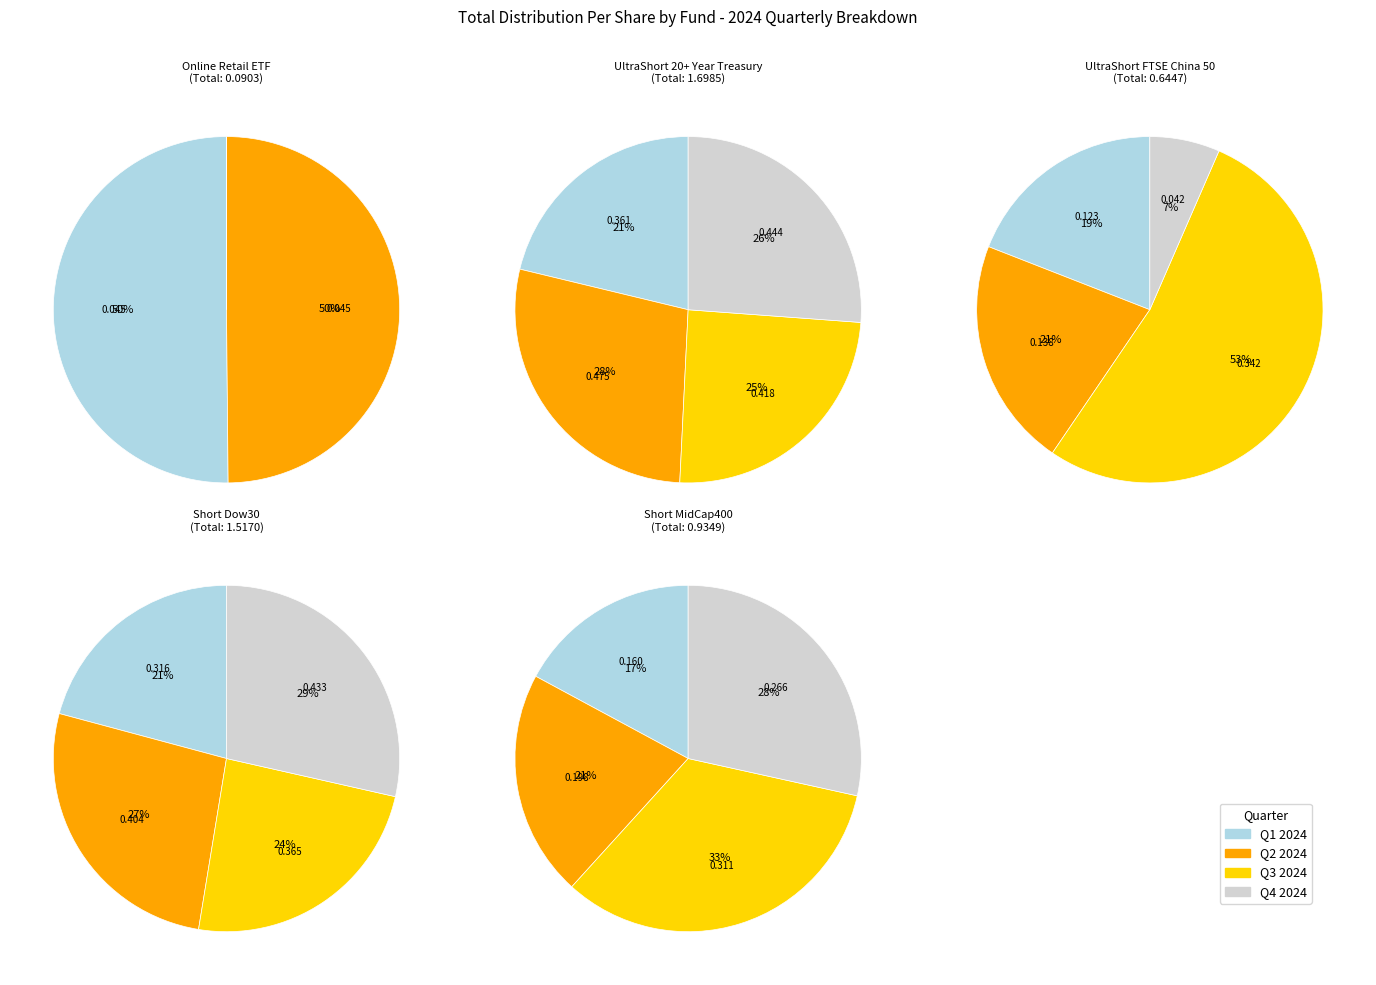

Rank the series by their maximum value, from lowest to highest.

Online Retail ETF, Short MidCap400, UltraShort FTSE China 50, Short Dow30, UltraShort 20+ Year Treasury